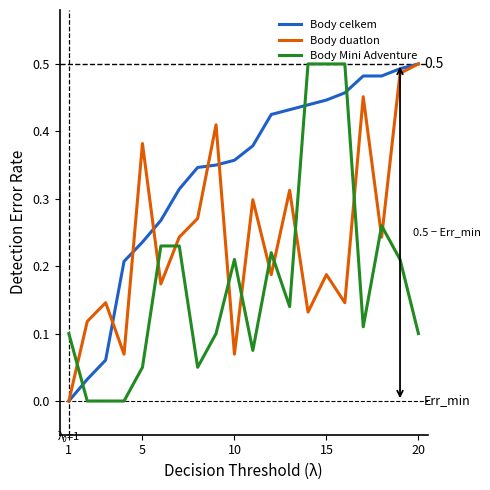

List the series in order of their overall mean, lowest first.

Body Mini Adventure, Body duatlon, Body celkem